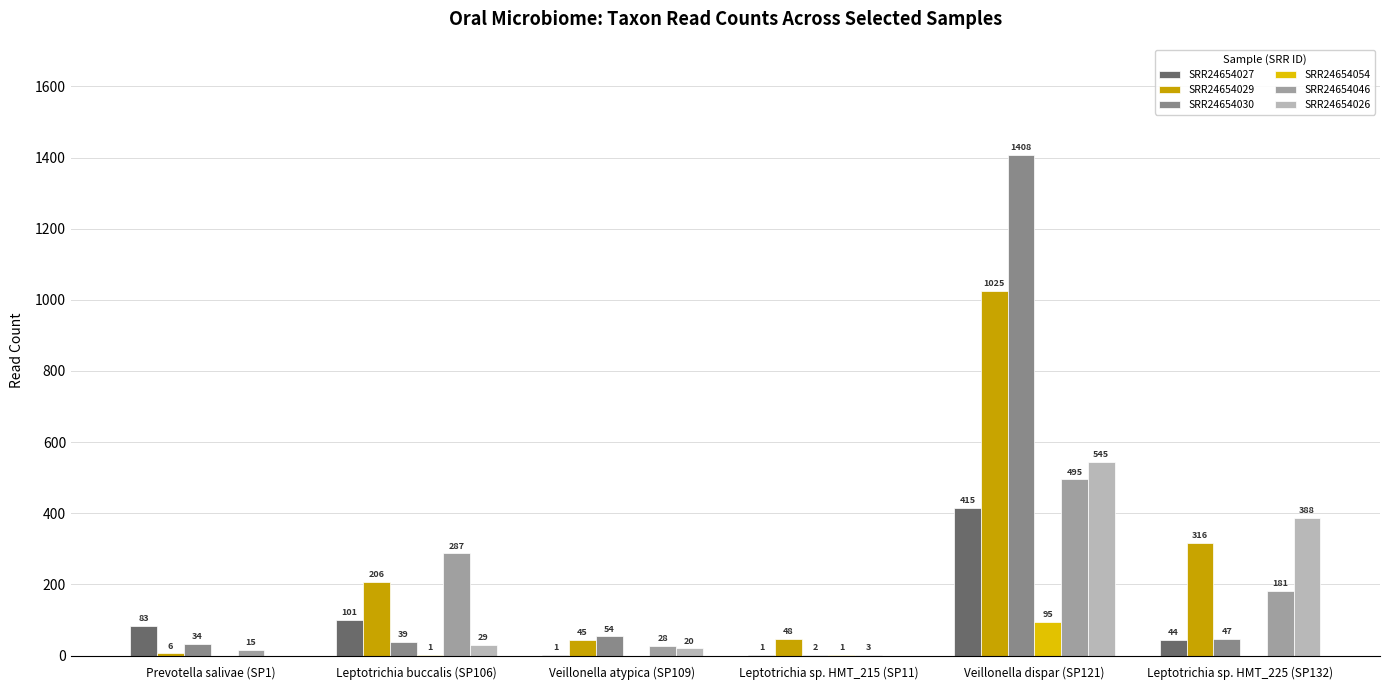

Between Veillonella atypica (SP109) and Leptotrichia sp. HMT_215 (SP11), which is larger?

Veillonella atypica (SP109)